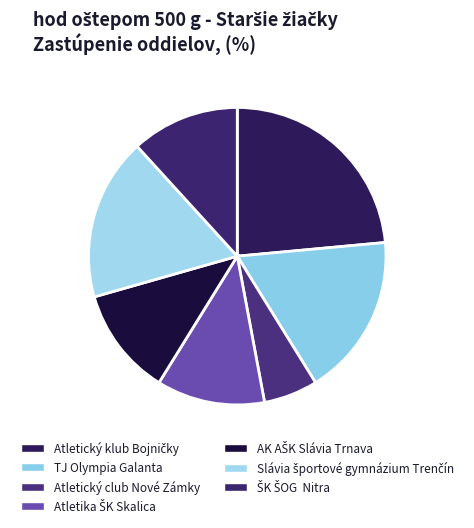

What percentage do Slávia športové gymnázium Trenčín and Atletický klub Bojničky together represent?

41.2%